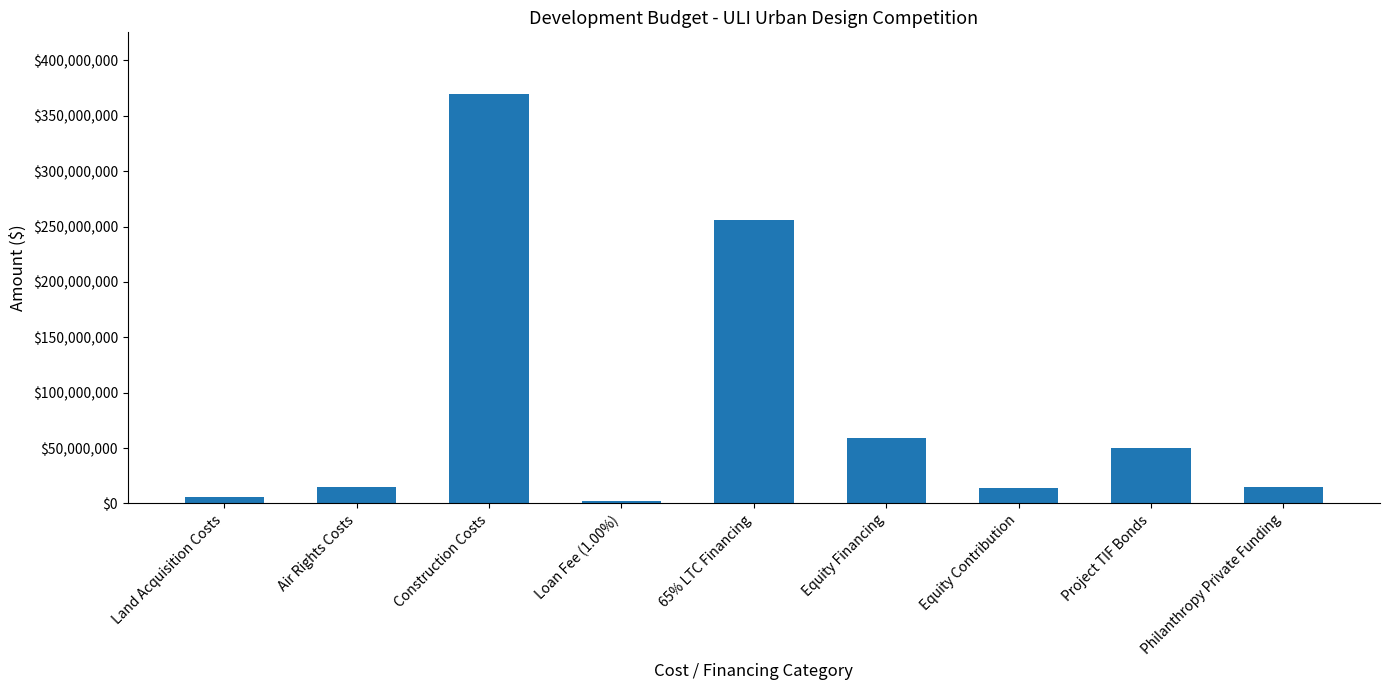

What position from the left is Loan Fee (1.00%)?

4